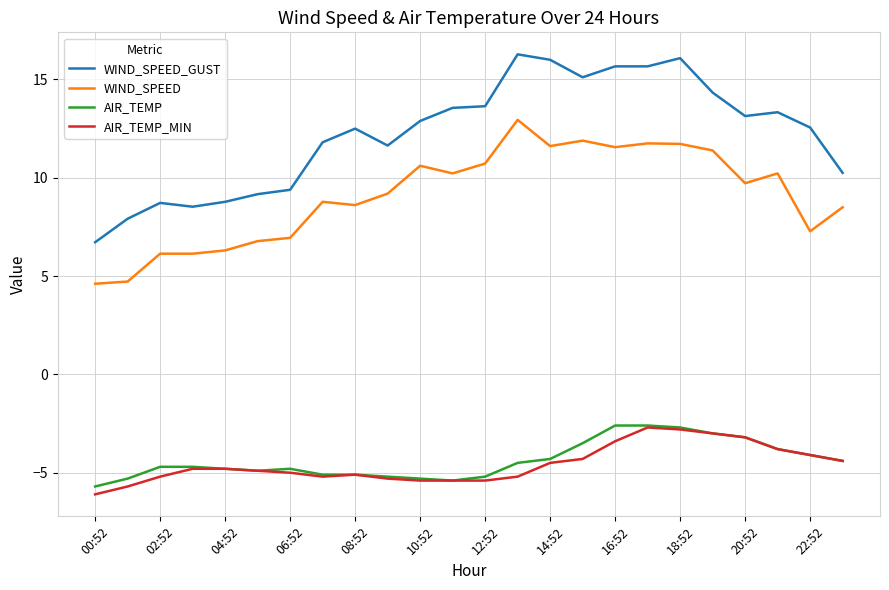

Which series has the widest spread of values?

WIND_SPEED_GUST